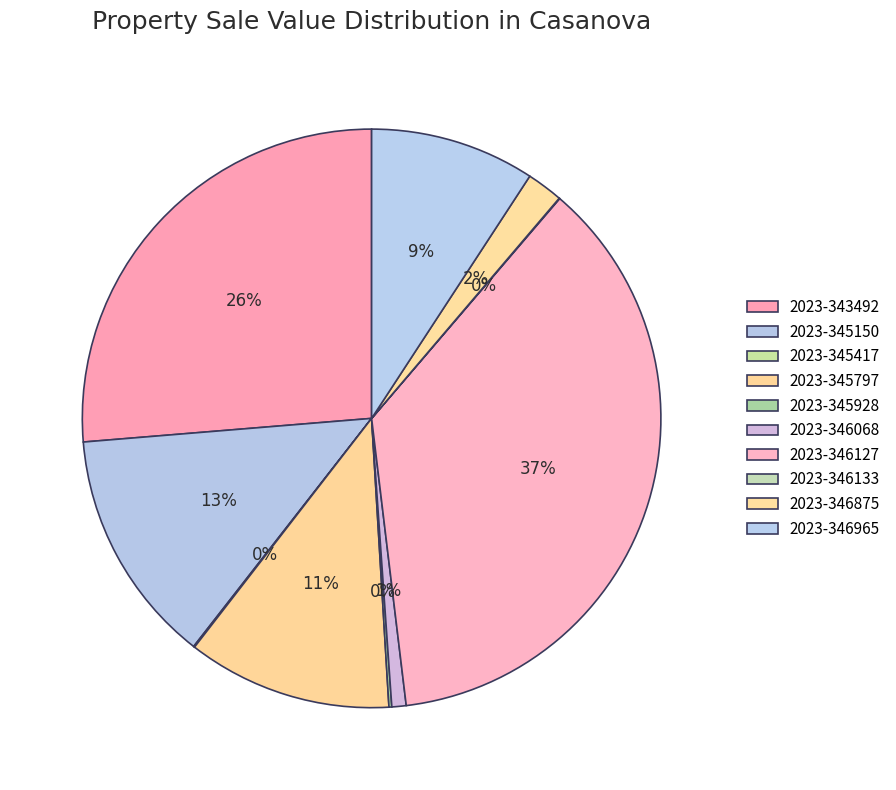

Do 2023-346875 and 2023-345928 together represent more than half of the pie?

No